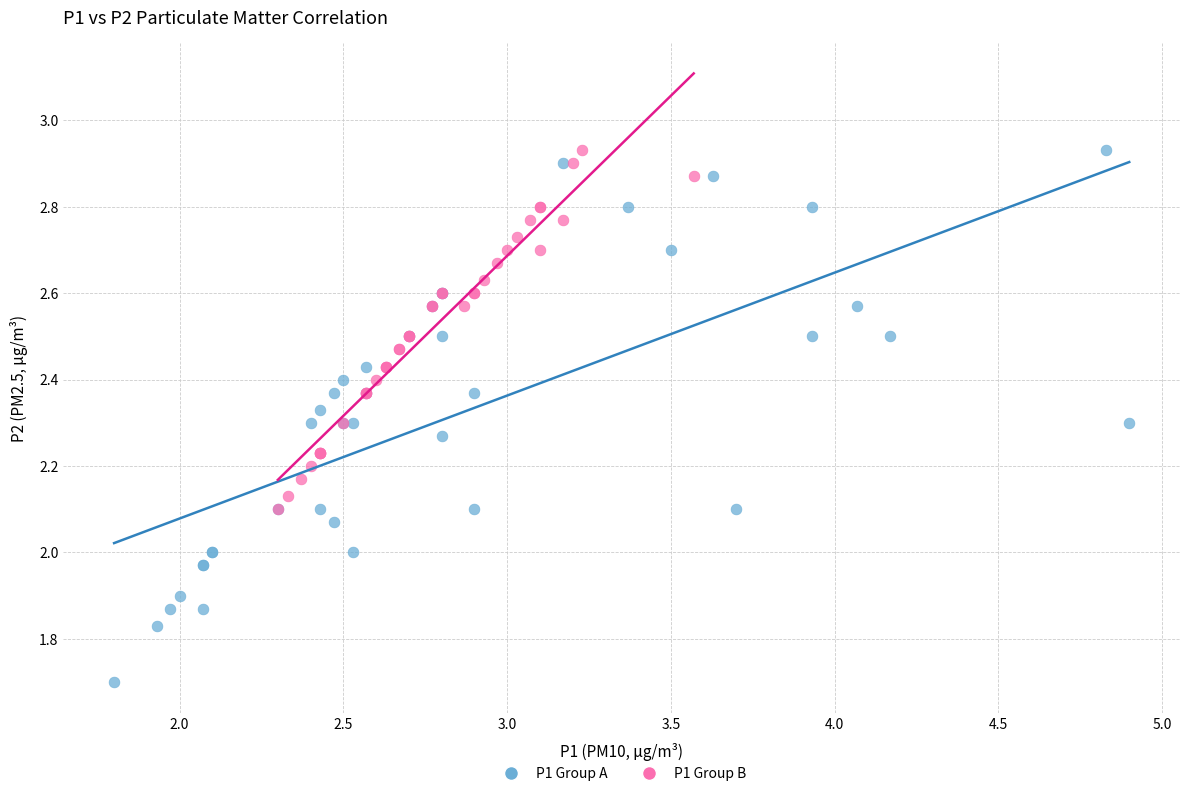

Which series has the widest spread of Y values?

P1 Group A